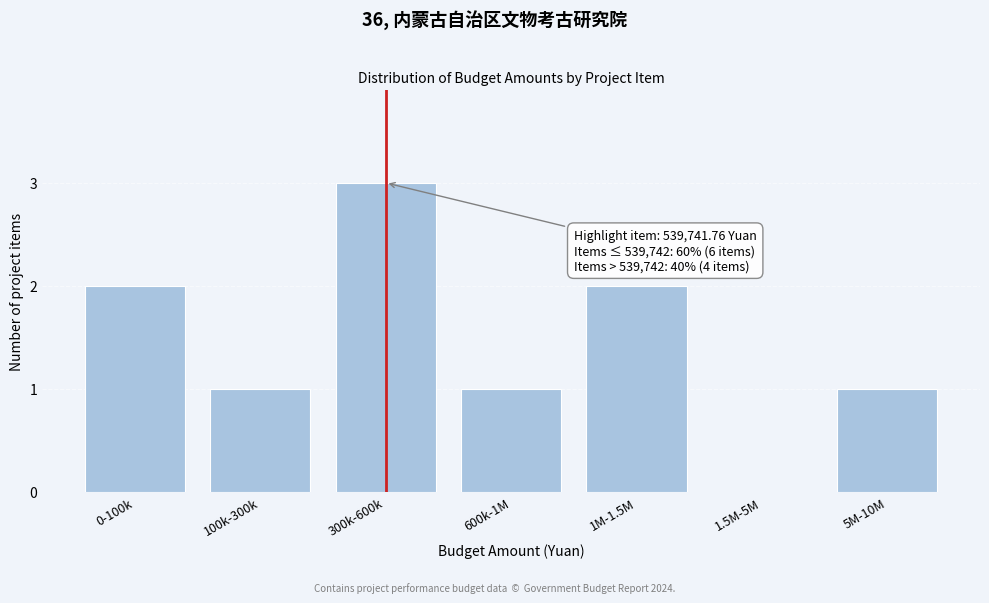

Reading right to left, extract all data points from this chart.

5M-10M=1	1.5M-5M=0	1M-1.5M=2	600k-1M=1	300k-600k=3	100k-300k=1	0-100k=2